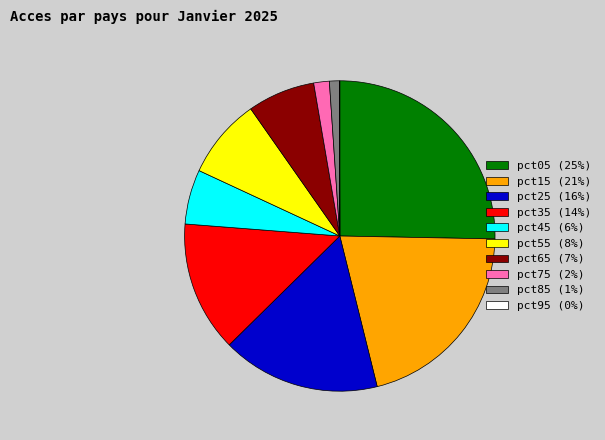

Is pct35 (14%) the majority of the pie?

No